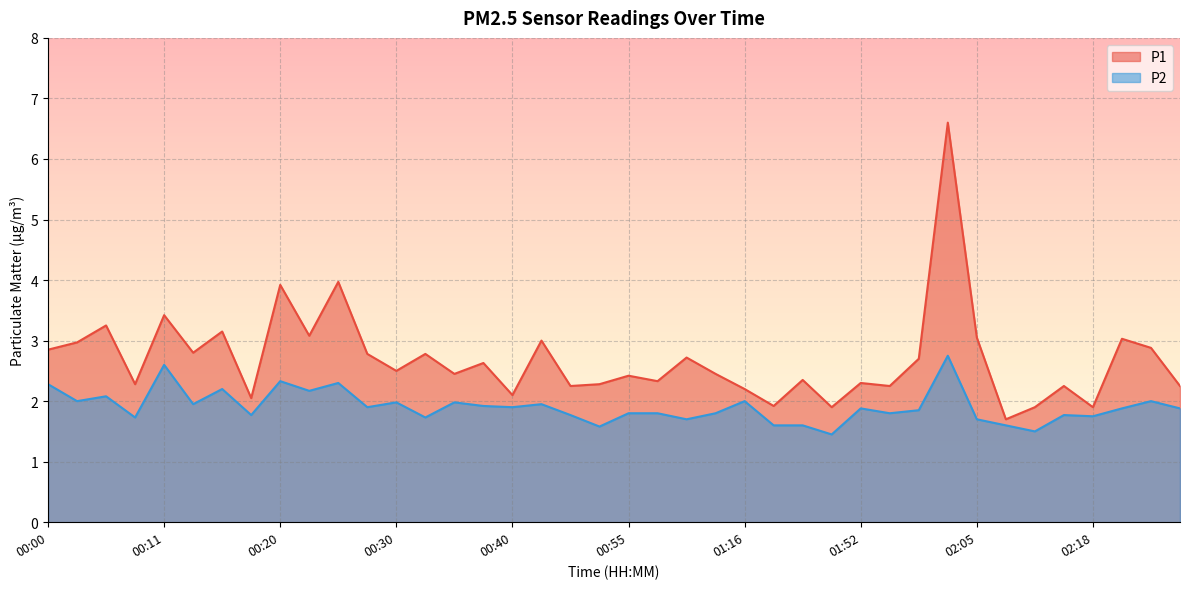

What is the sum of all P1 values?

107.6